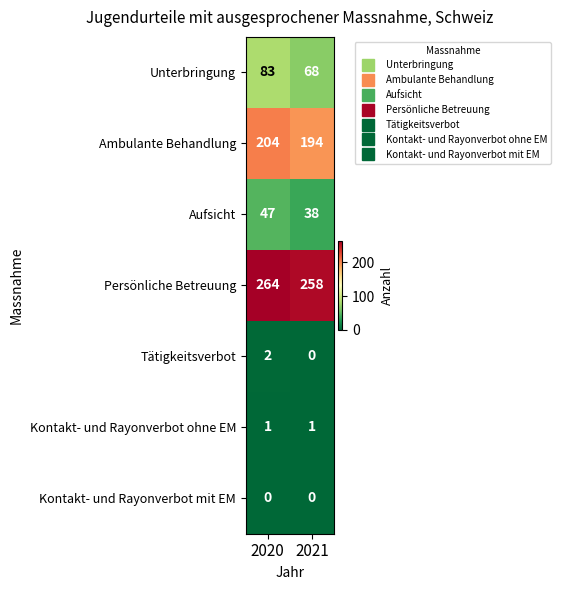

Rank the series by their maximum value, from lowest to highest.

Kontakt- und Rayonverbot mit EM, Kontakt- und Rayonverbot ohne EM, Tätigkeitsverbot, Aufsicht, Unterbringung, Ambulante Behandlung, Persönliche Betreuung